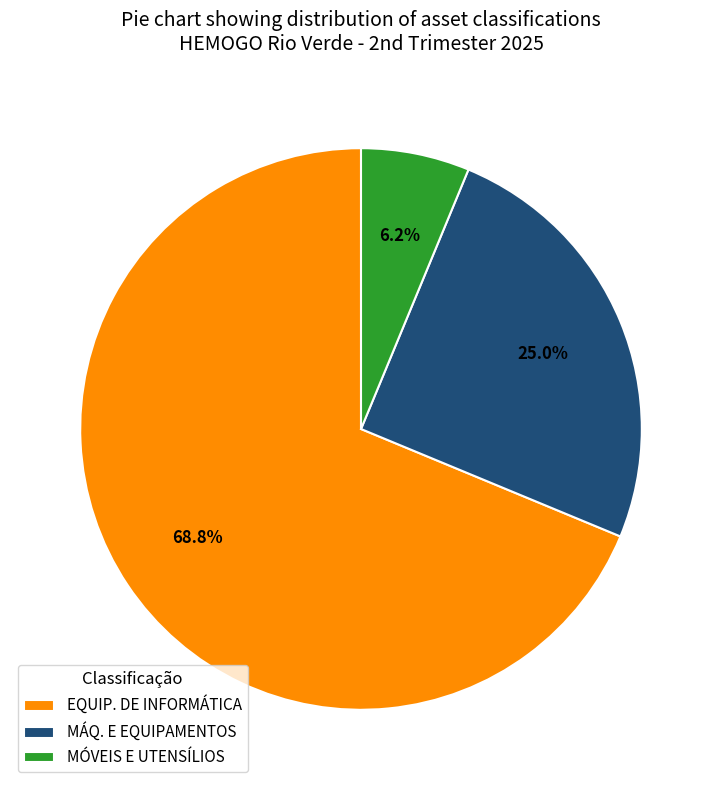

How many slices are in this pie chart?

3